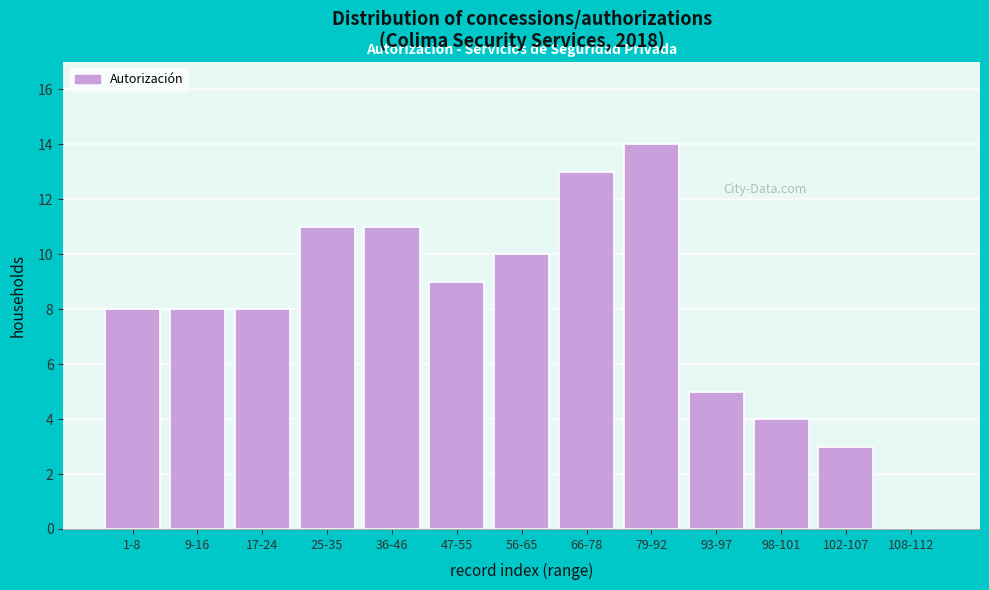

Reading left to right, transcribe all the data shown in this chart.

1-8=8	9-16=8	17-24=8	25-35=11	36-46=11	47-55=9	56-65=10	66-78=13	79-92=14	93-97=5	98-101=4	102-107=3	108-112=0